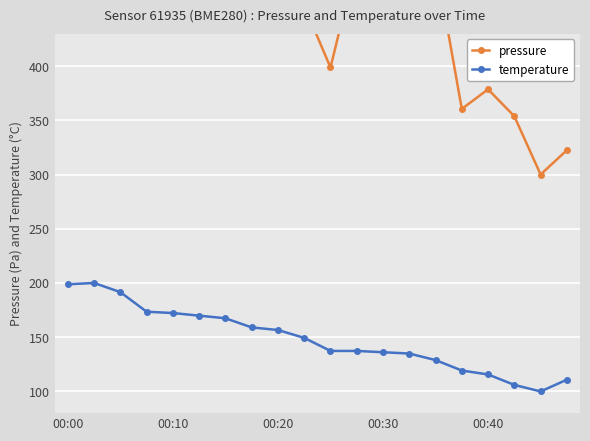

The value of temperature at 10 is 72.2. True or false?

False